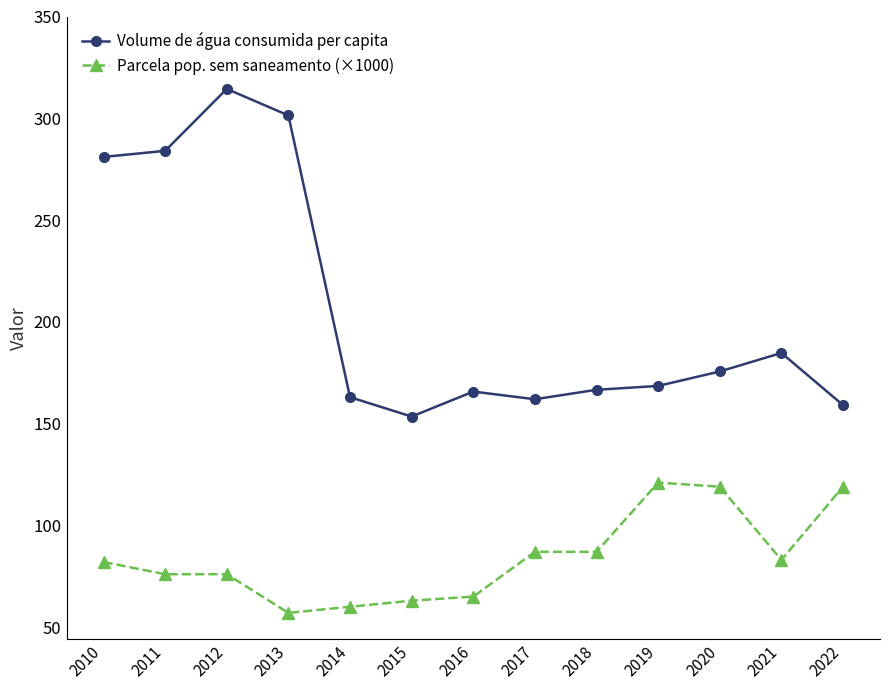

Which series changed the most between 2012 and 2017?

Volume de água consumida per capita